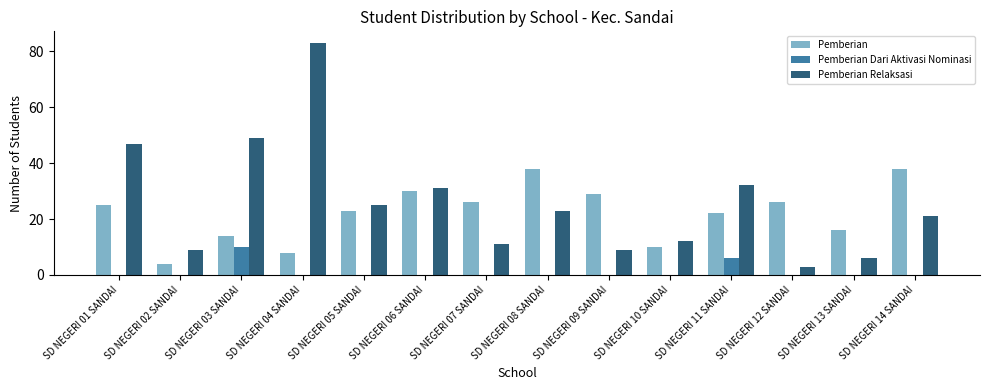

Which series has the largest total across all categories?

Pemberian Relaksasi